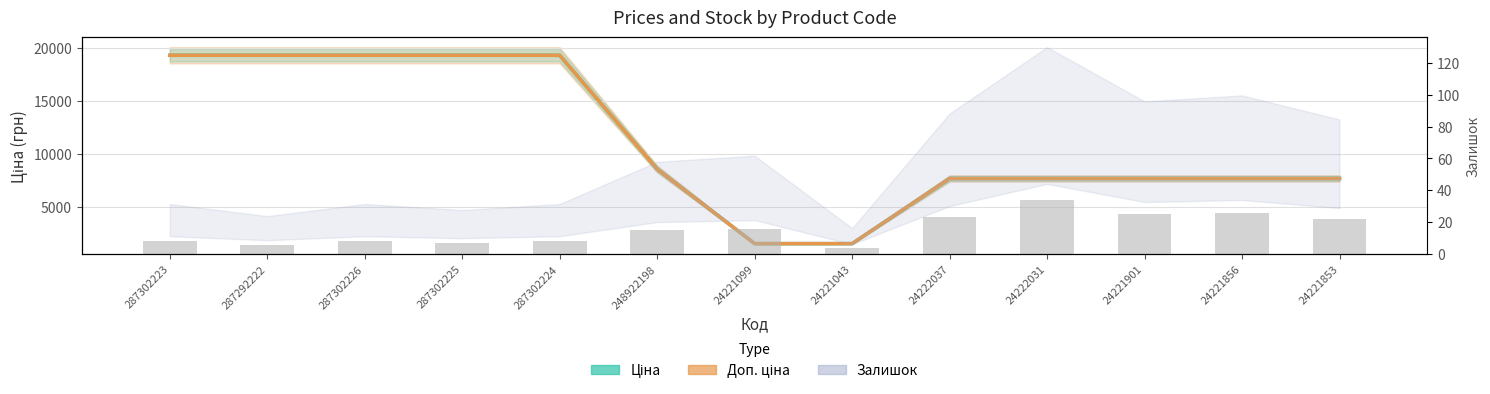

At which category is the sum across all series the highest?

287302223